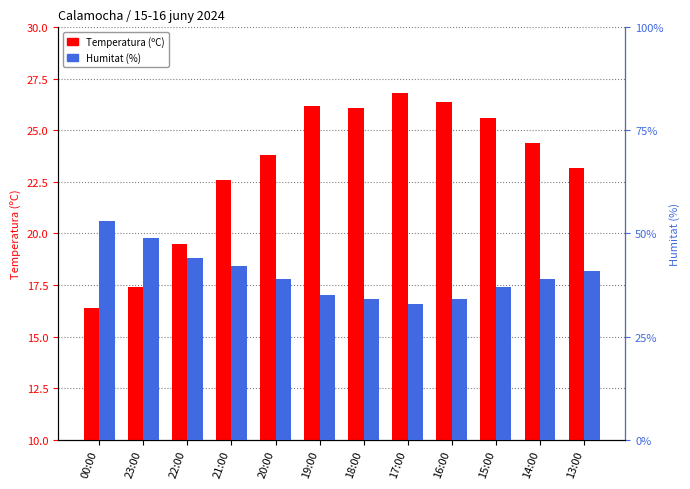

True or false: Humitat (%) has a value of 53.0 at 00:00.

True